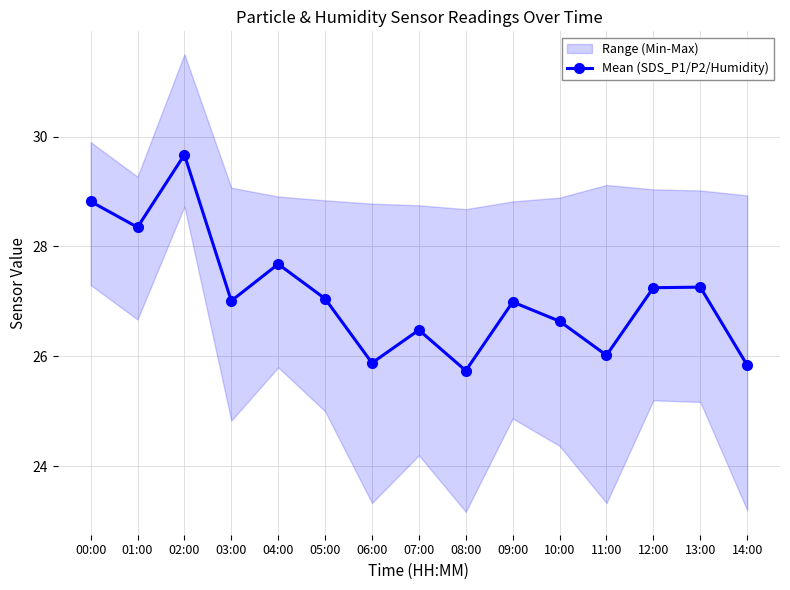

True or false: the data shows 42.9 at 03:00.

False